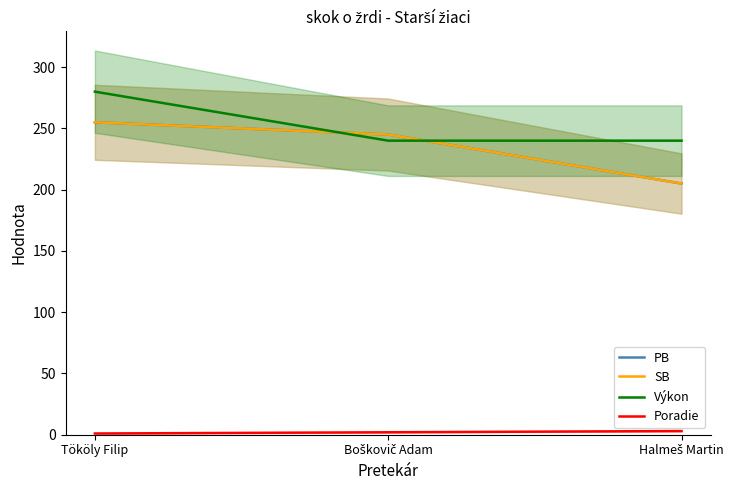

What is the average value of the SB series?

235